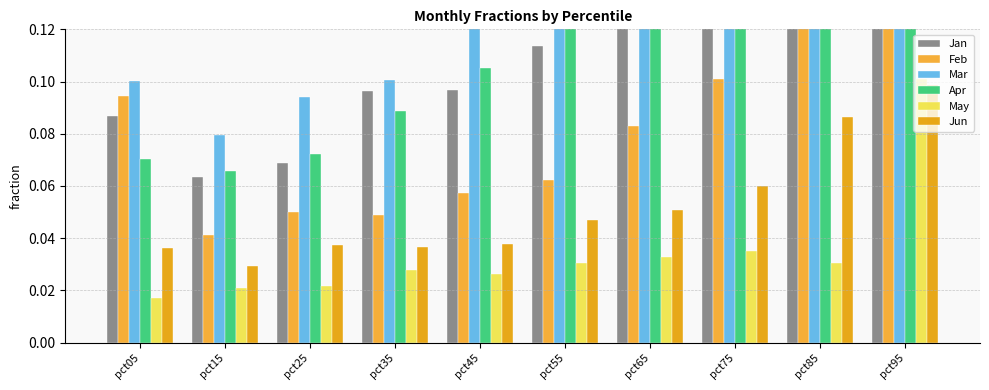

Reading right to left, extract all data points from this chart.

Jan: pct95=0.4	pct85=0.2	pct75=0.2	pct65=0.1	pct55=0.1	pct45=0.1	pct35=0.1	pct25=0.1	pct15=0.1	pct05=0.1
Feb: pct95=0.3	pct85=0.2	pct75=0.1	pct65=0.1	pct55=0.1	pct45=0.1	pct35=0.0	pct25=0.1	pct15=0.0	pct05=0.1
Mar: pct95=0.9	pct85=0.3	pct75=0.2	pct65=0.2	pct55=0.1	pct45=0.1	pct35=0.1	pct25=0.1	pct15=0.1	pct05=0.1
Apr: pct95=0.6	pct85=0.2	pct75=0.2	pct65=0.1	pct55=0.1	pct45=0.1	pct35=0.1	pct25=0.1	pct15=0.1	pct05=0.1
May: pct95=0.1	pct85=0.0	pct75=0.0	pct65=0.0	pct55=0.0	pct45=0.0	pct35=0.0	pct25=0.0	pct15=0.0	pct05=0.0
Jun: pct95=0.1	pct85=0.1	pct75=0.1	pct65=0.1	pct55=0.0	pct45=0.0	pct35=0.0	pct25=0.0	pct15=0.0	pct05=0.0